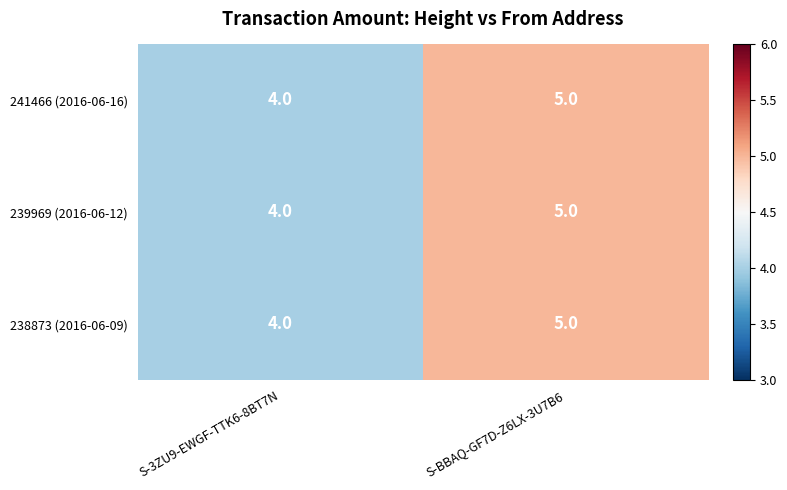

Reading left to right, transcribe all the data shown in this chart.

241466 (2016-06-16): 4	5
239969 (2016-06-12): 4	5
238873 (2016-06-09): 4	5